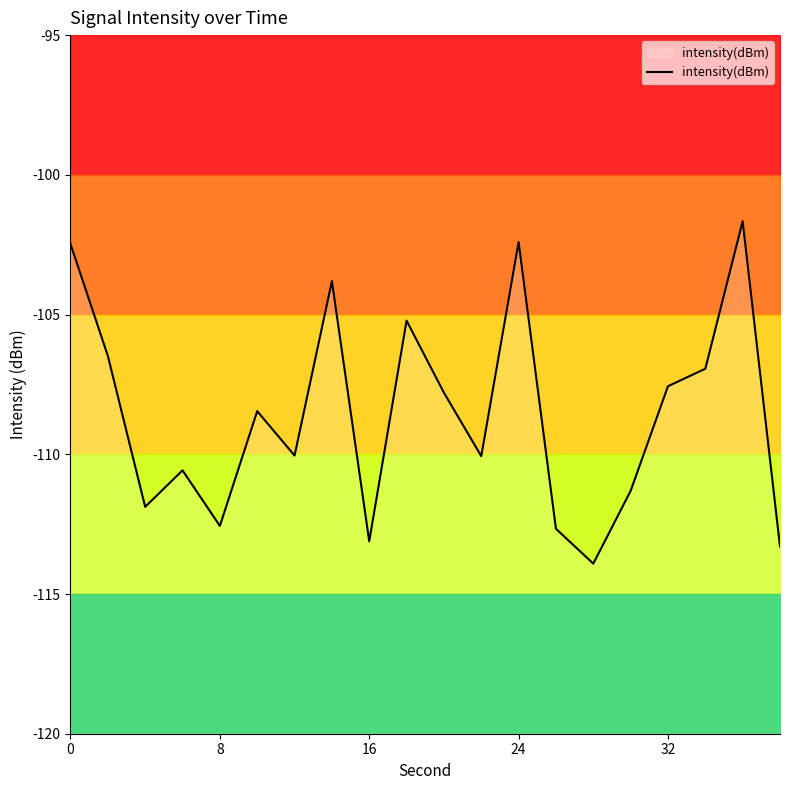

The value of intensity(dBm) at 0 is -33.7. True or false?

False